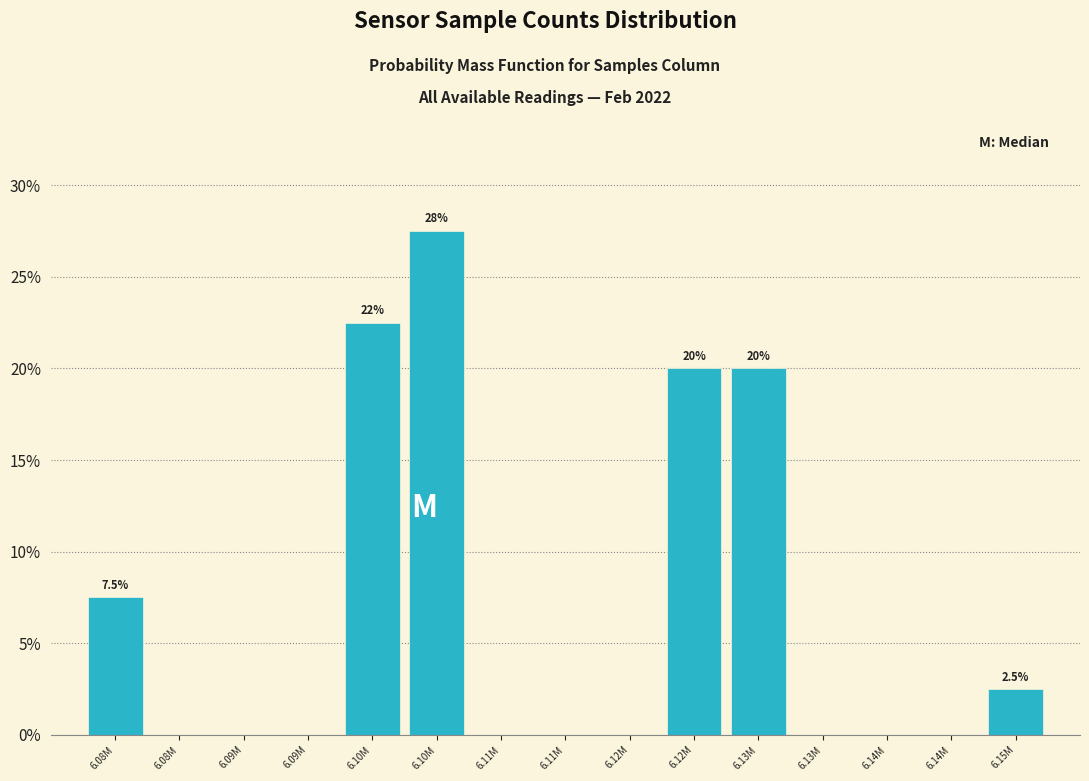

Count the number of categories in the chart.

15